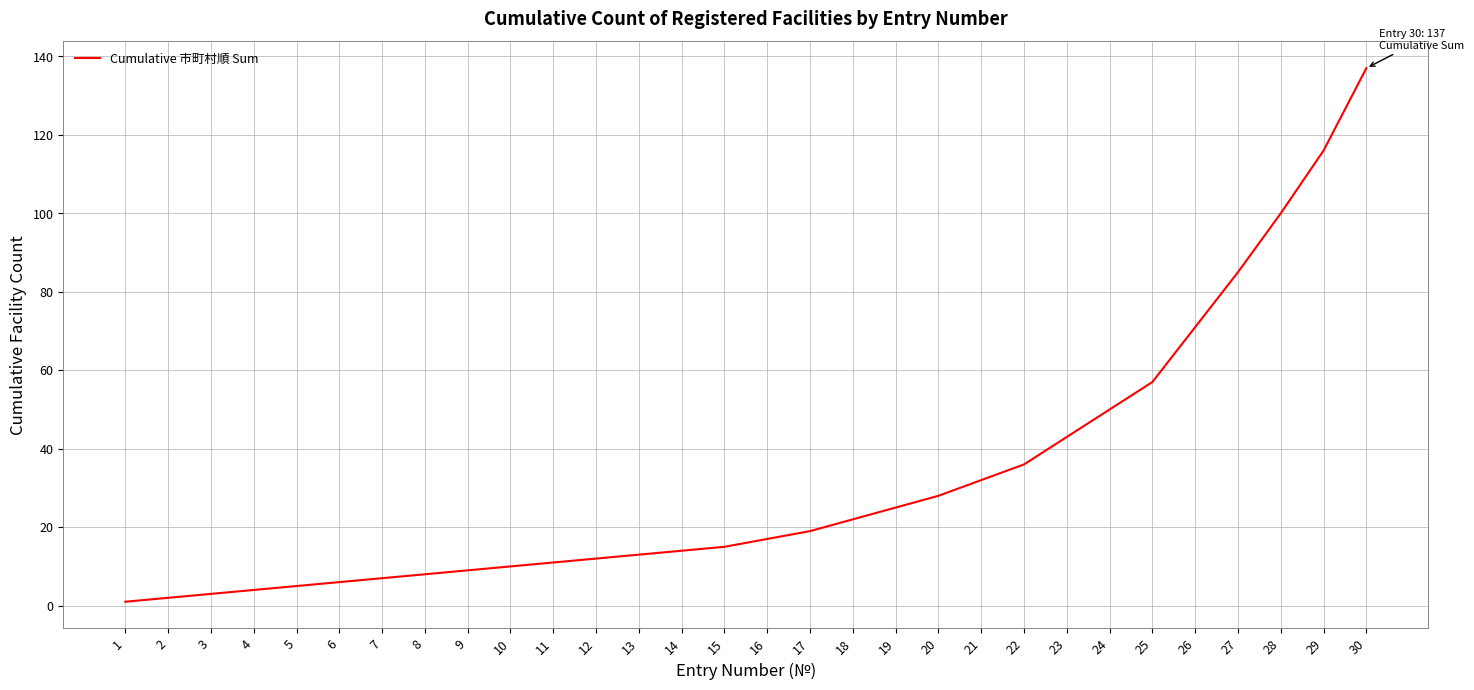

Which label corresponds to the largest value in the chart?

30